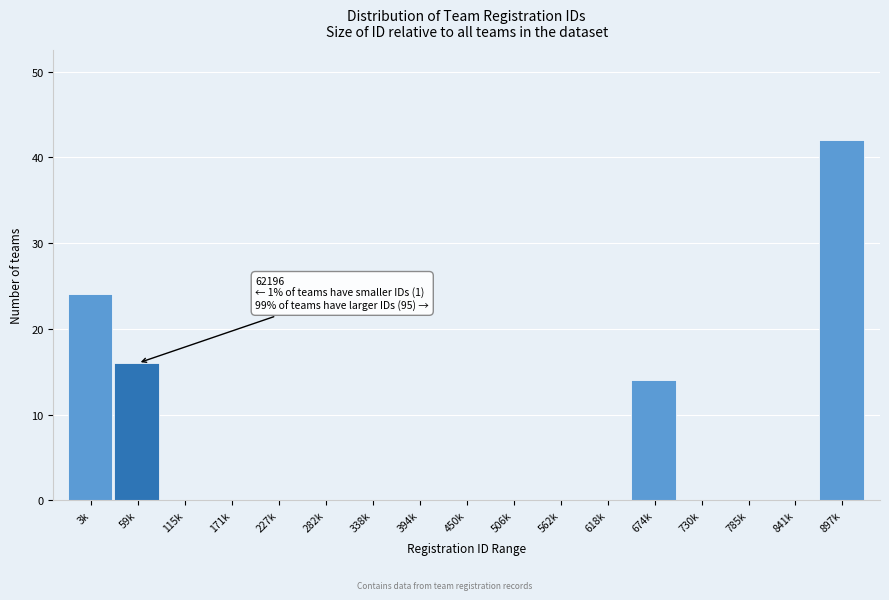

Reading right to left, list all the values displayed in this chart.

897k=42	841k=0	785k=0	730k=0	674k=14	618k=0	562k=0	506k=0	450k=0	394k=0	338k=0	282k=0	227k=0	171k=0	115k=0	59k=16	3k=24